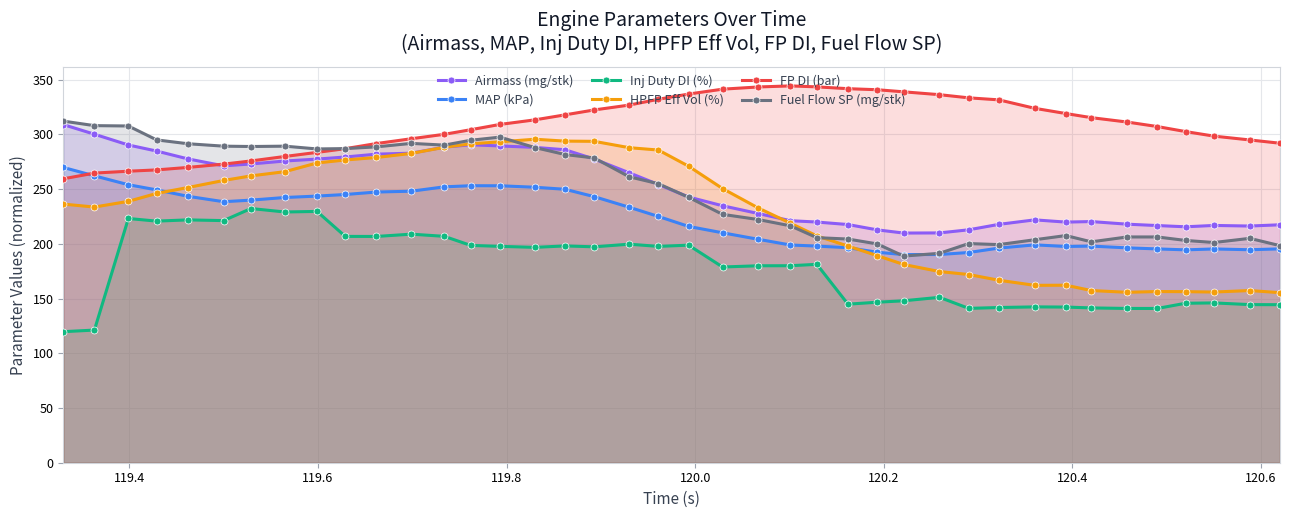

What is the highest value of the Airmass (mg/stk) series?

309.0